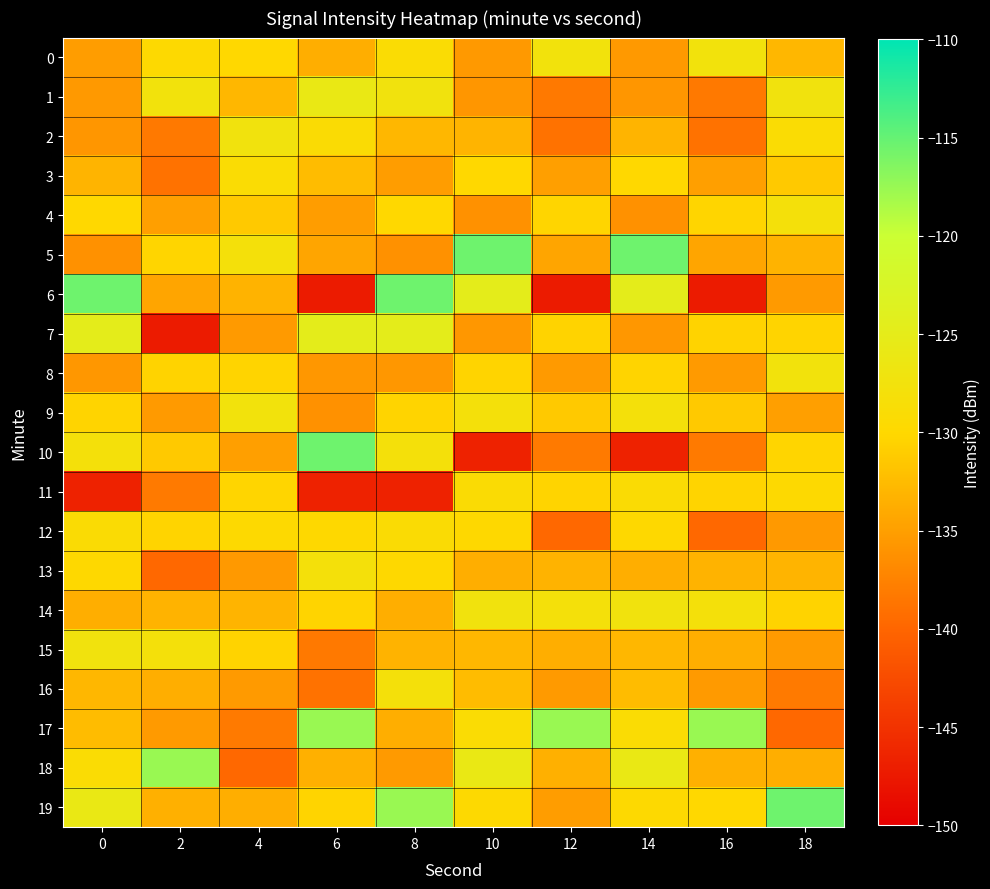

Rank the series at 8 from lowest to highest value.

11, 5, 8, 18, 3, 14, 17, 15, 2, 9, 4, 13, 12, 0, 16, 10, 1, 7, 19, 6